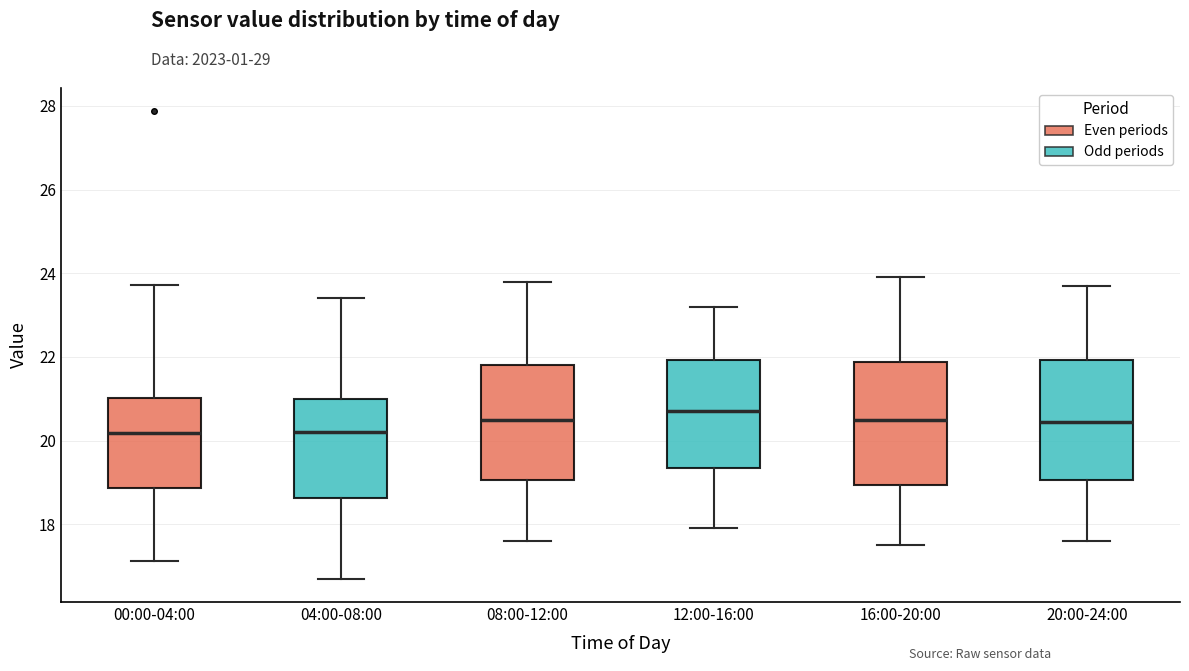

Reading left to right, transcribe this box plot: for each box, give where its median line is, the range the box spans, and where its two whiskers end, as read against the y-axis. The values are not printed on the chart, so give them approximately, as read against the axis.

00:00-04:00: median 20.2, box 18.8 to 21.0, whiskers 17.2 to 23.8
04:00-08:00: median 20.2, box 18.6 to 21.0, whiskers 16.8 to 23.4
08:00-12:00: median 20.6, box 19.0 to 21.8, whiskers 17.6 to 23.8
12:00-16:00: median 20.8, box 19.4 to 22.0, whiskers 18.0 to 23.2
16:00-20:00: median 20.6, box 19.0 to 21.8, whiskers 17.6 to 24.0
20:00-24:00: median 20.4, box 19.0 to 22.0, whiskers 17.6 to 23.8